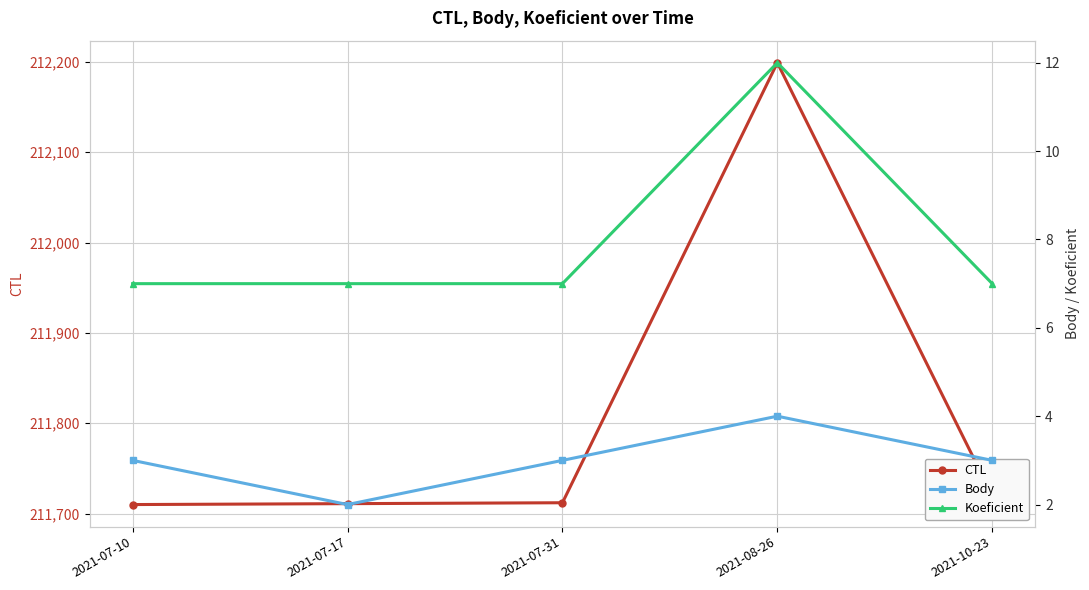

True or false: Koeficient and Body cross at least once.

False